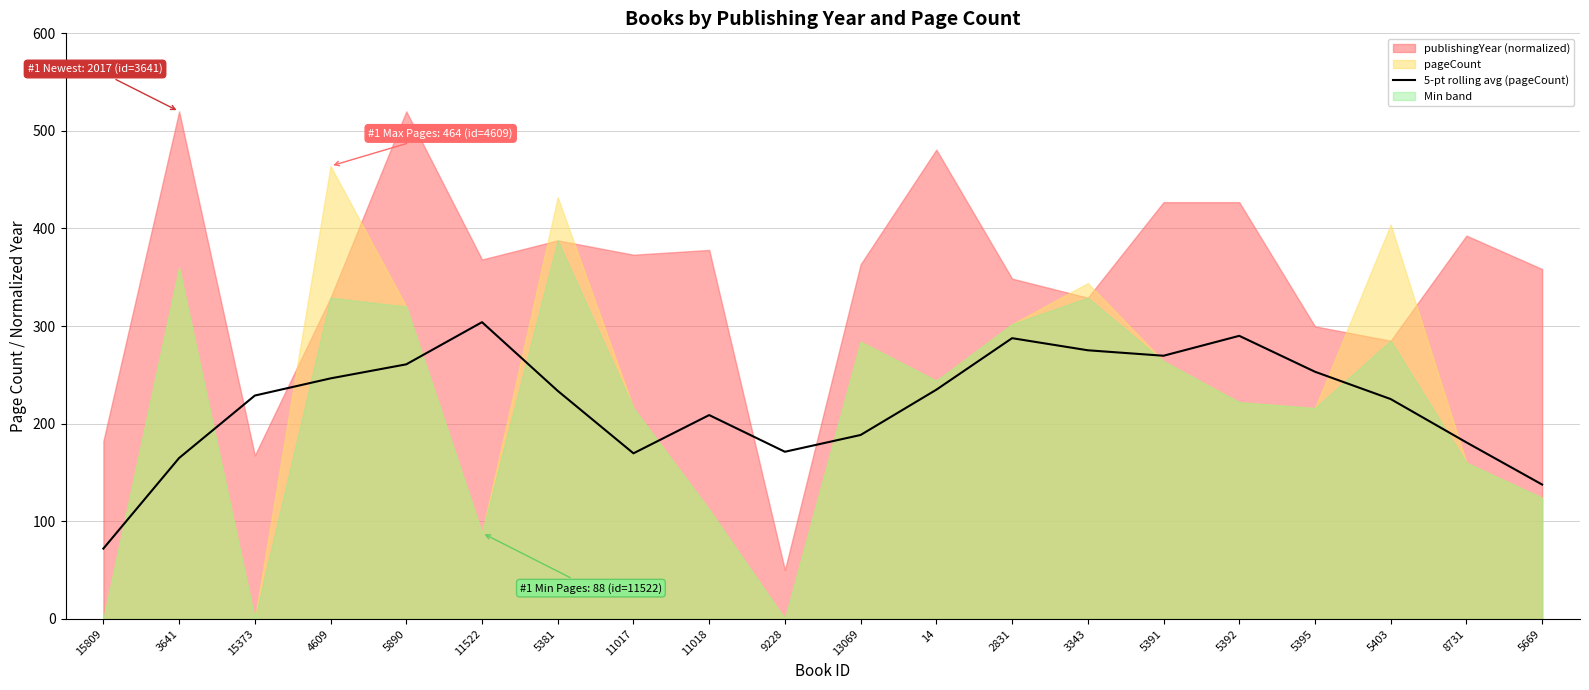

At which label does 5-pt rolling avg (pageCount) reach its peak?

11522